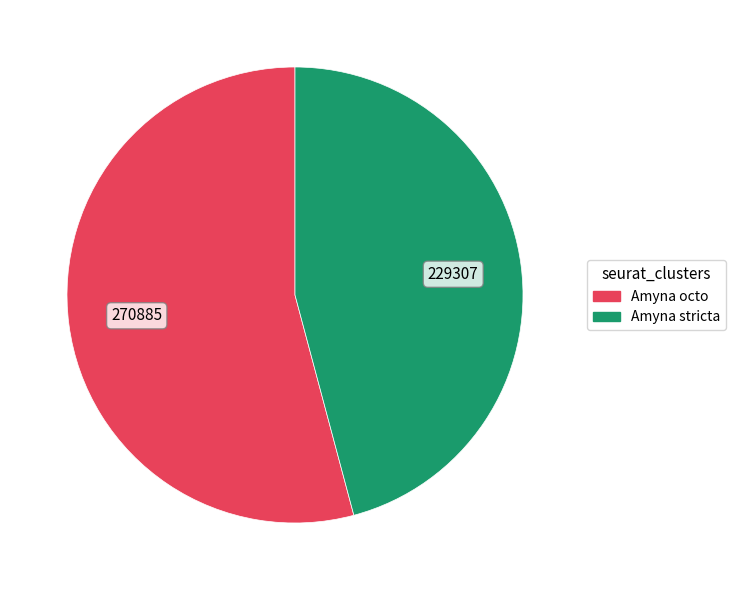

Rank the categories by value from lowest to highest.

Amyna stricta, Amyna octo